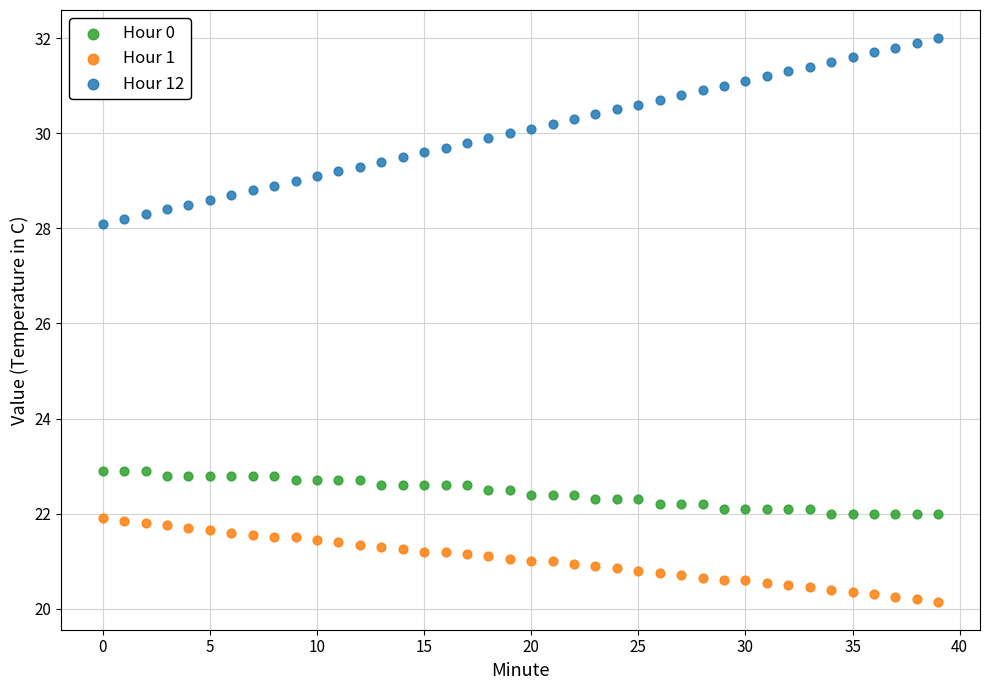

Which series contains the highest Y value?

Hour 12